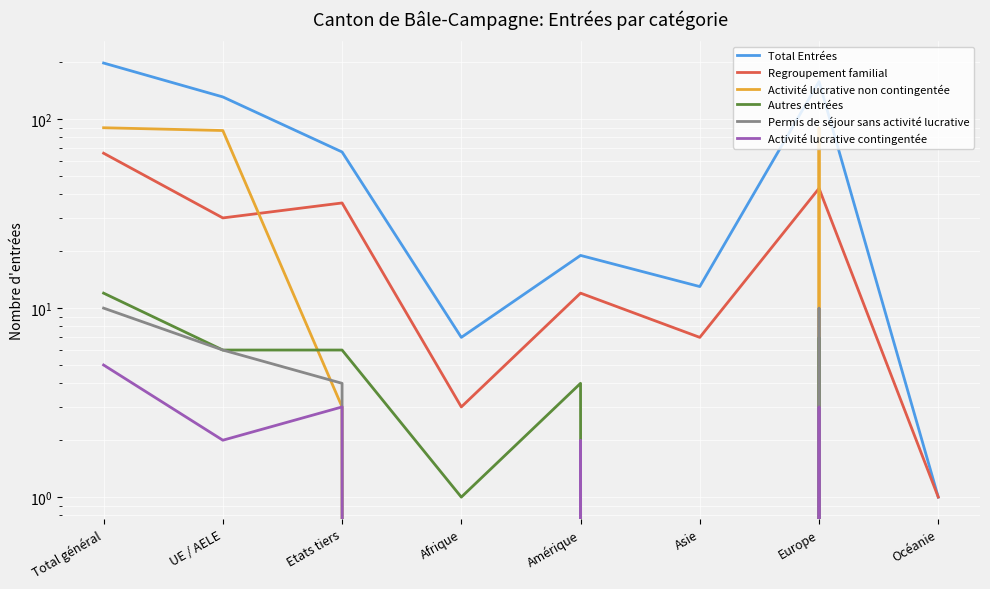

What is the difference between the second highest and minimum values in the Permis de séjour sans activité lucrative series?

10